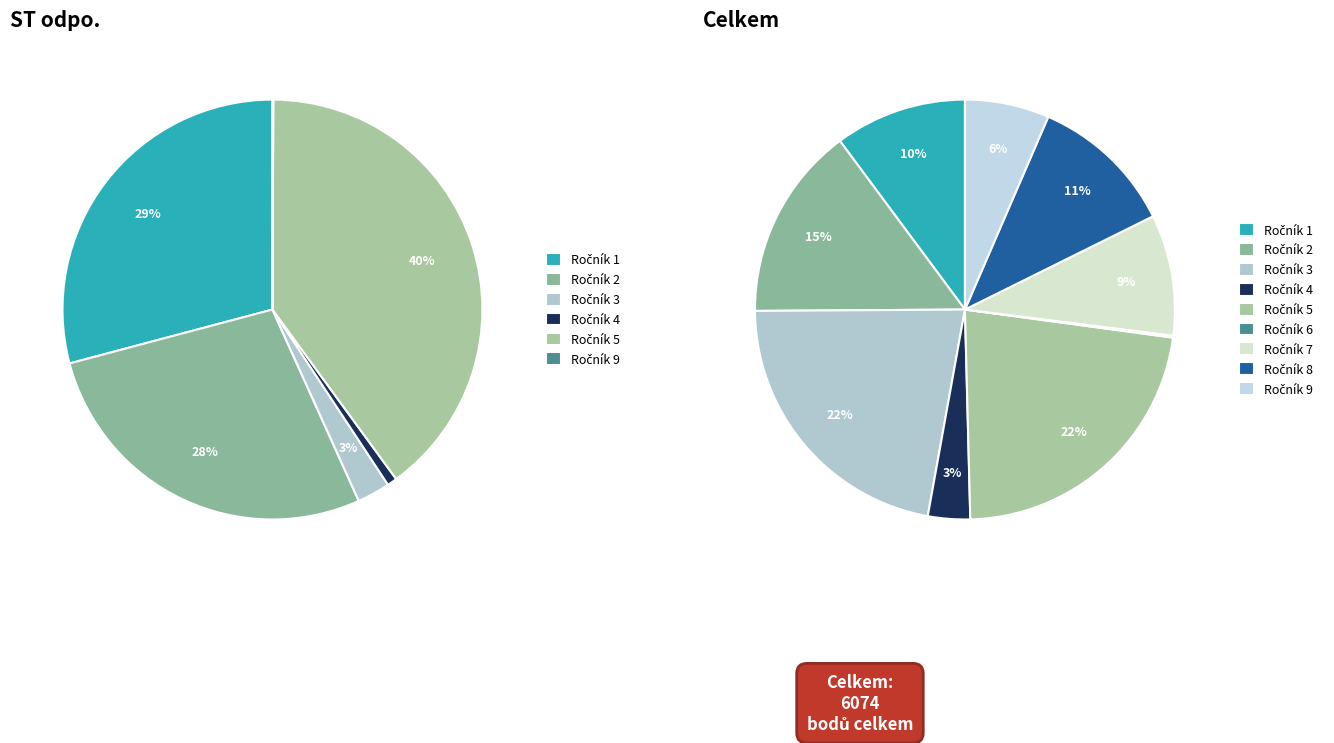

Does 8.B account for over 50% of the chart?

No